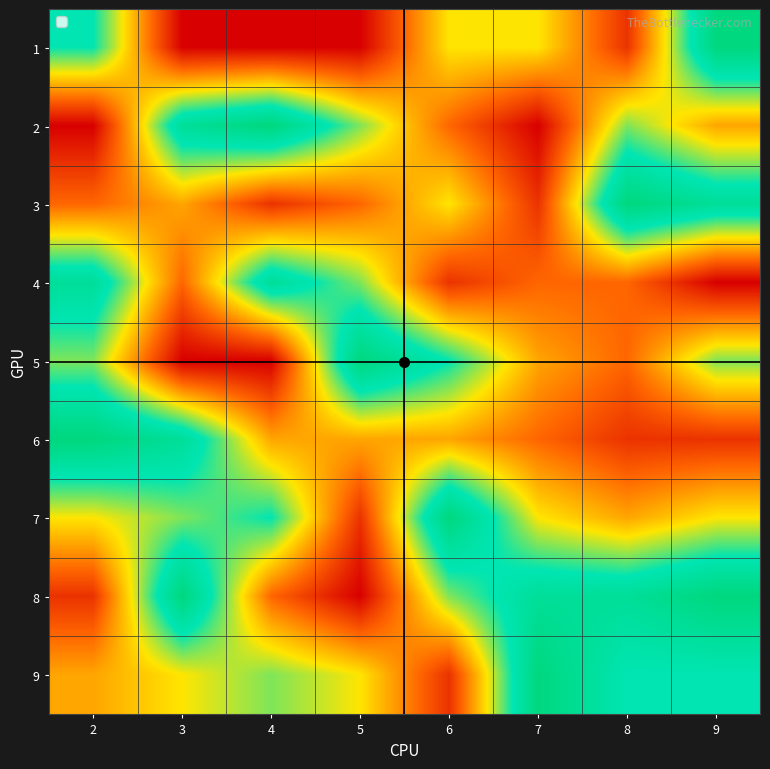

Between 7 and 8, which is larger?

7